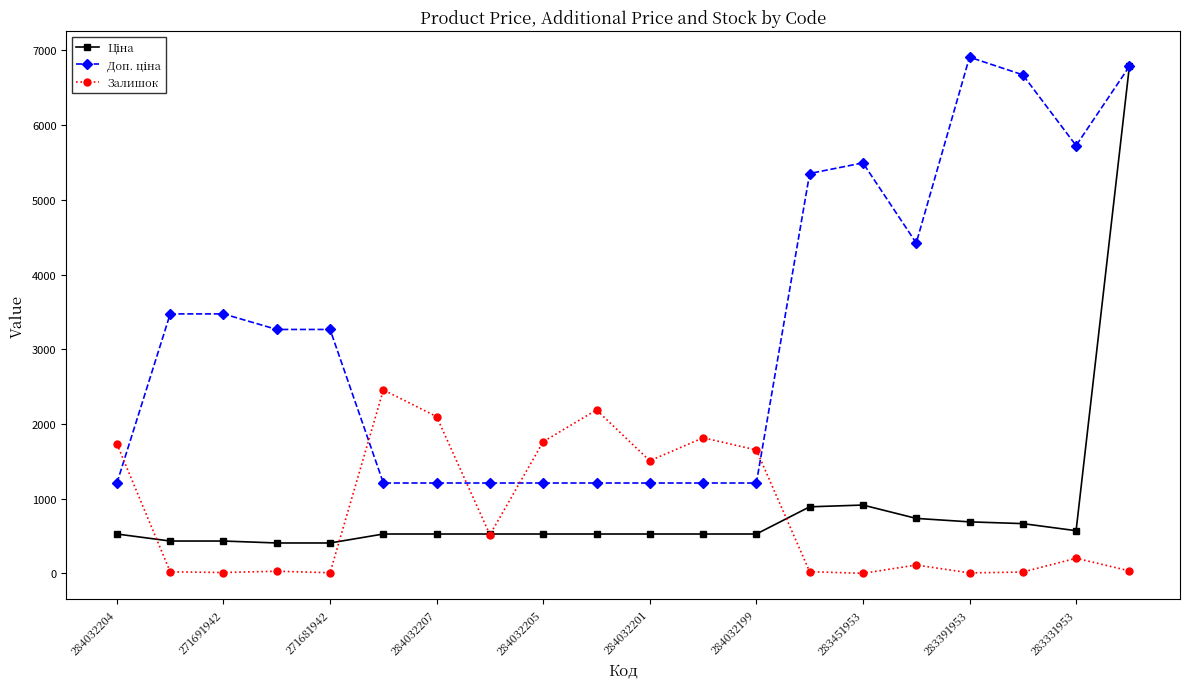

How many data points does each series have?

20